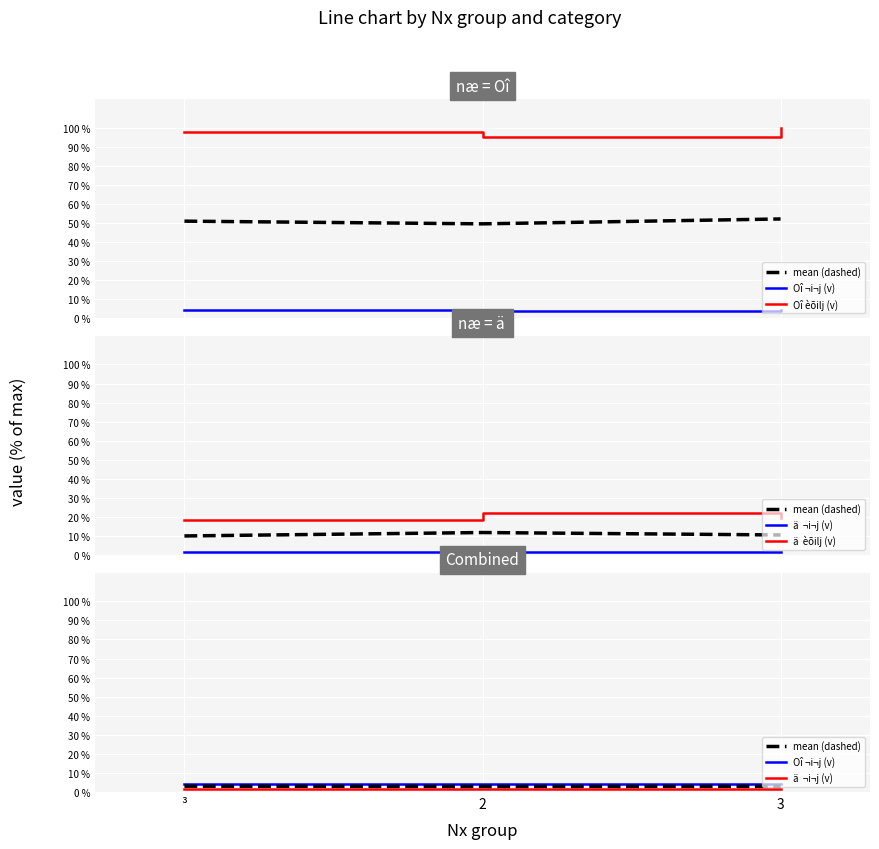

What is the difference between the maximum and minimum values in the ä  èõilj (v) series?

3.6